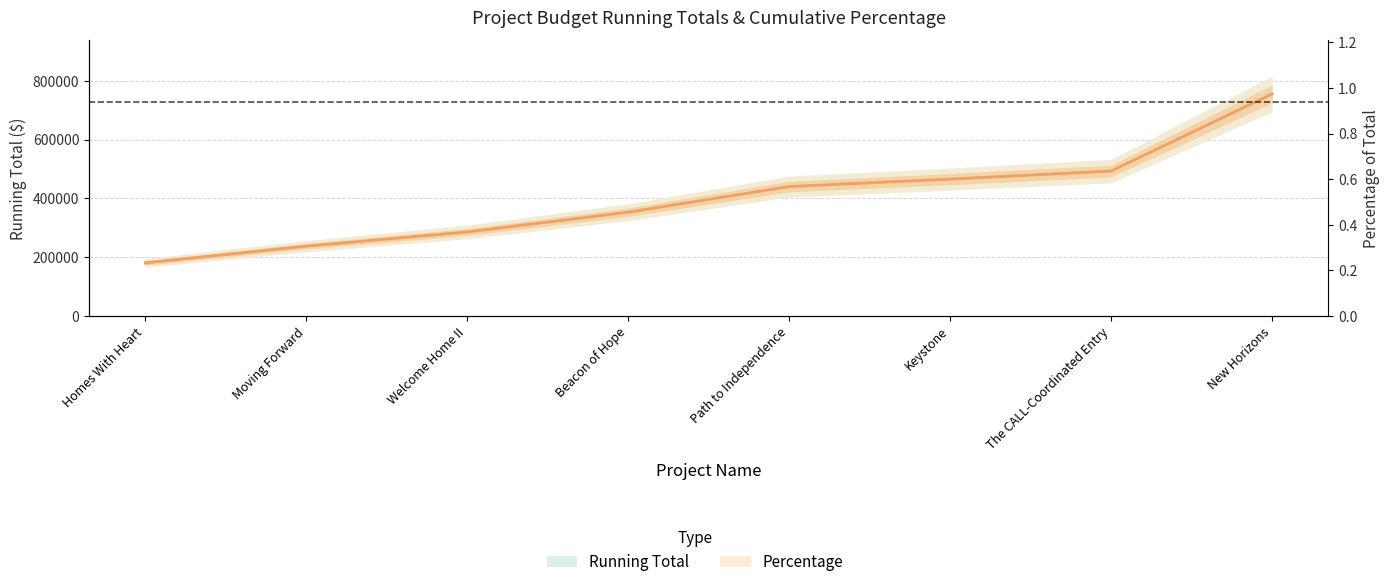

What is the sum of the Running Total values at New Horizons and Keystone?

1220223.0